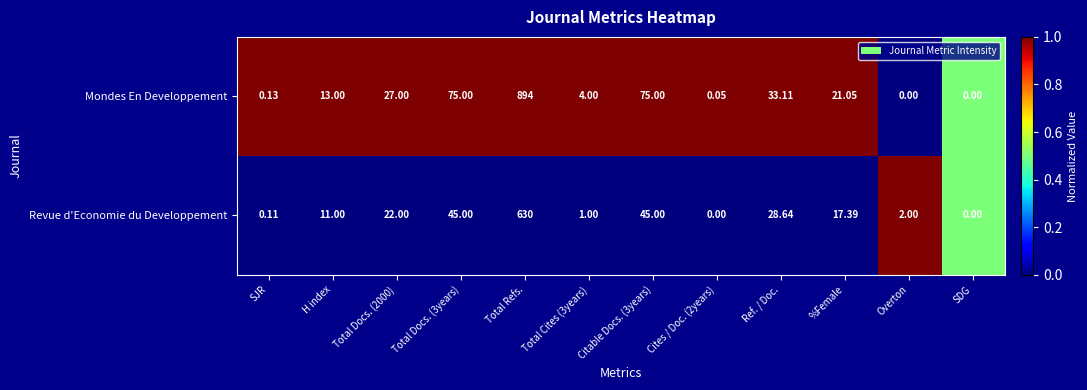

Which series changed the most between H index and Cites / Doc. (2years)?

Mondes En Developpement